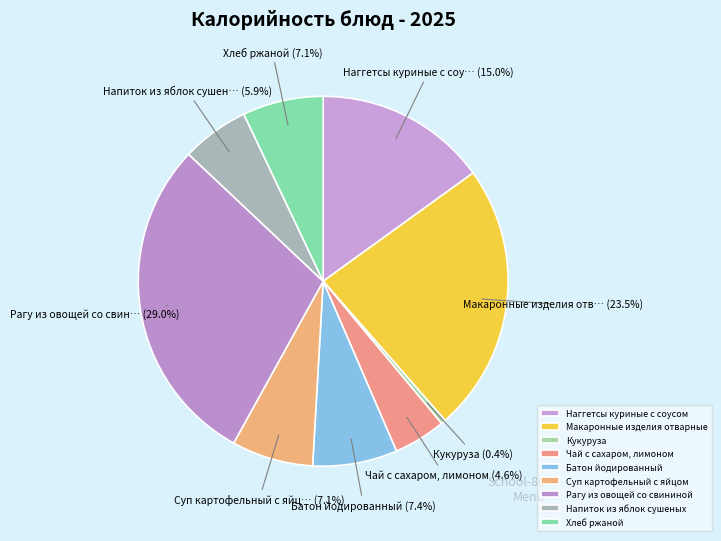

Which category has the smallest portion of the pie?

Кукуруза